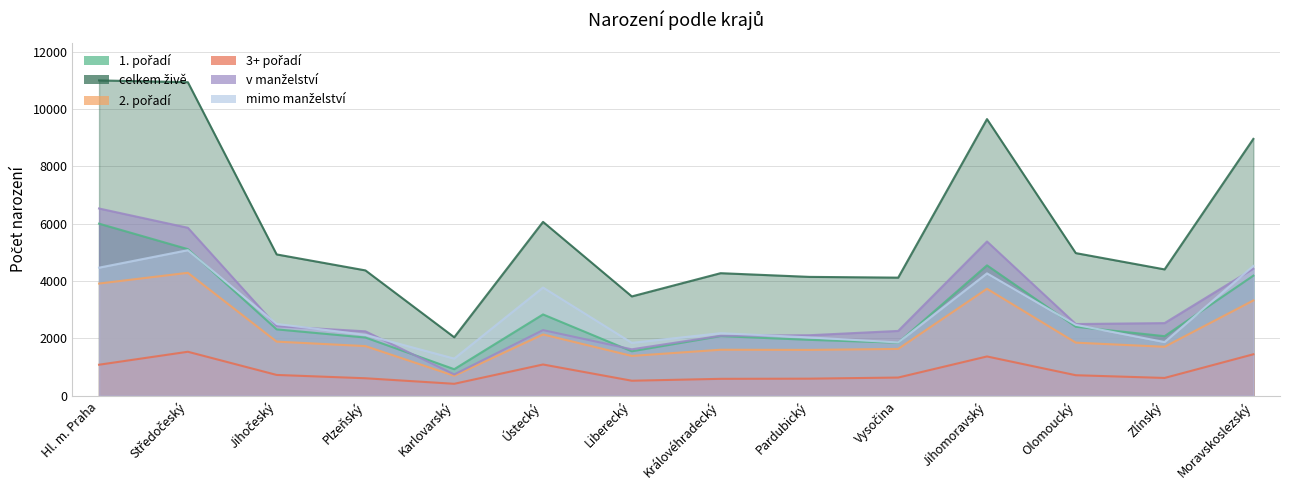

True or false: v manželství and mimo manželství cross at least once.

True